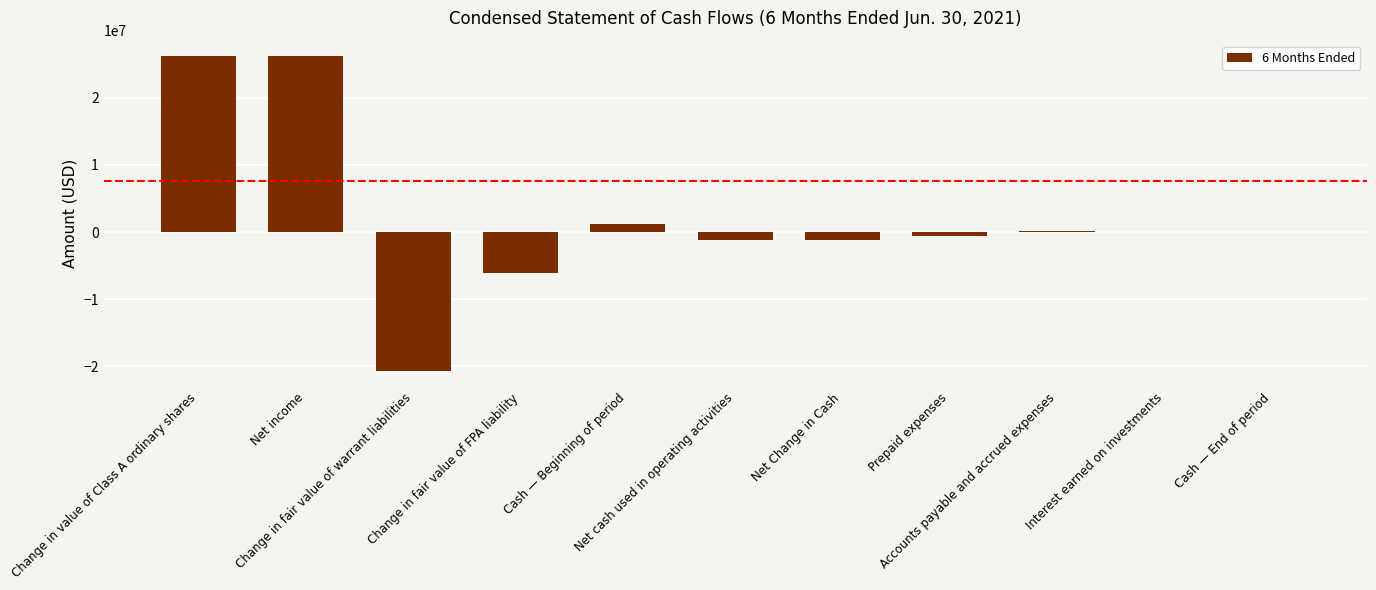

How many distinct data groups are displayed?

1